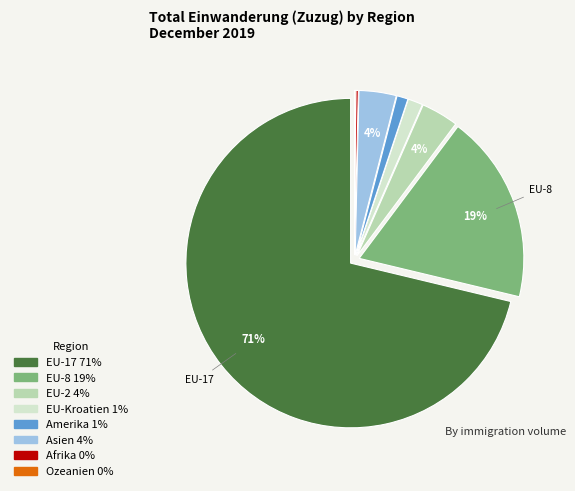

Is there a majority slice in this chart?

Yes